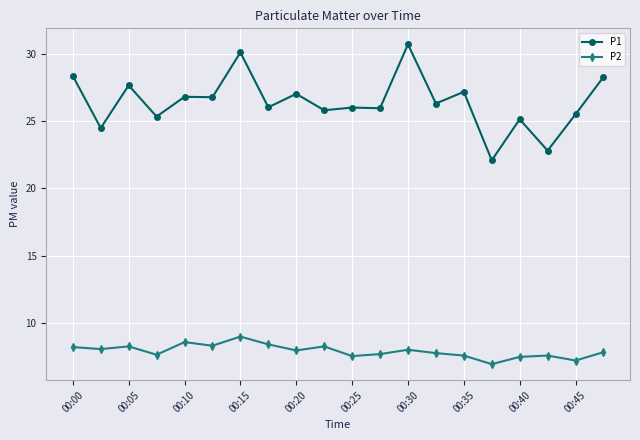

Which series has the largest total across all categories?

P1